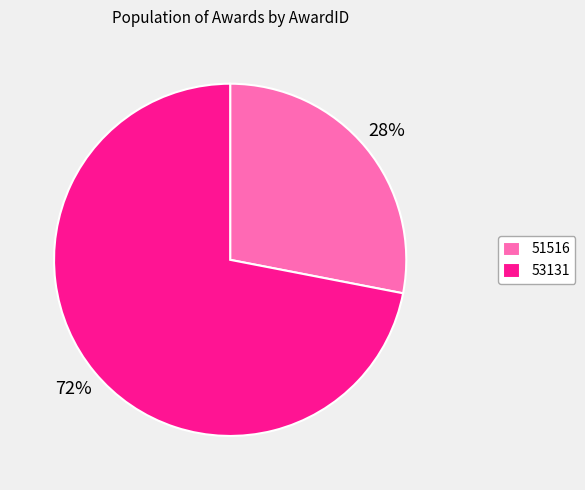

What percentage is the 51516 slice, to the nearest percent?

28%